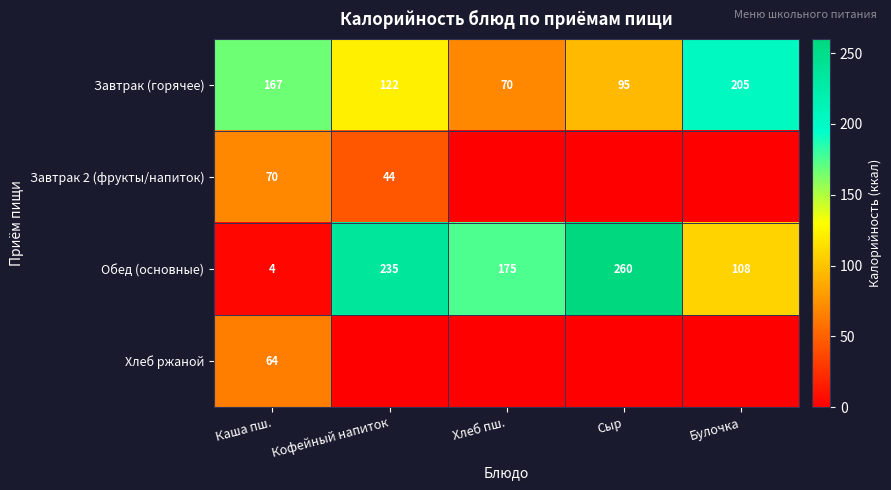

What is the average value of the Завтрак (горячее) series?

132